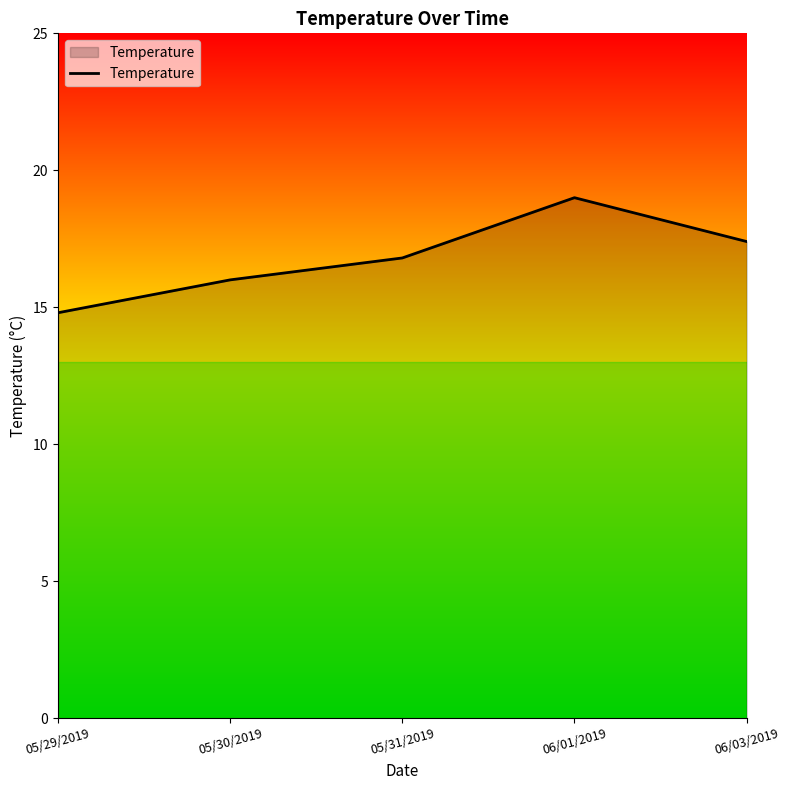

List the labels in order of value, largest first.

06/01/2019, 06/03/2019, 05/31/2019, 05/30/2019, 05/29/2019